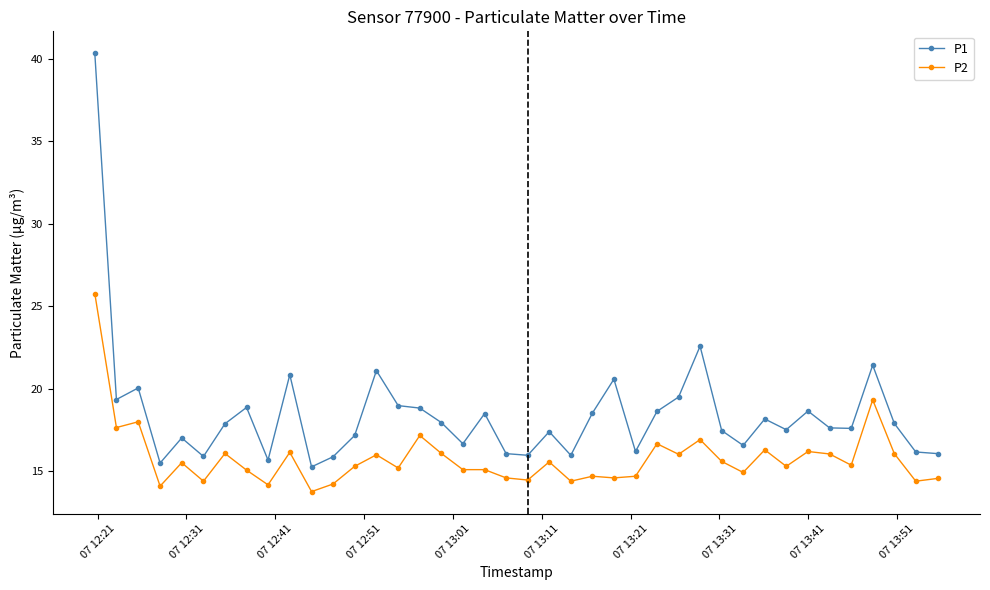

How many series are shown in this chart?

2